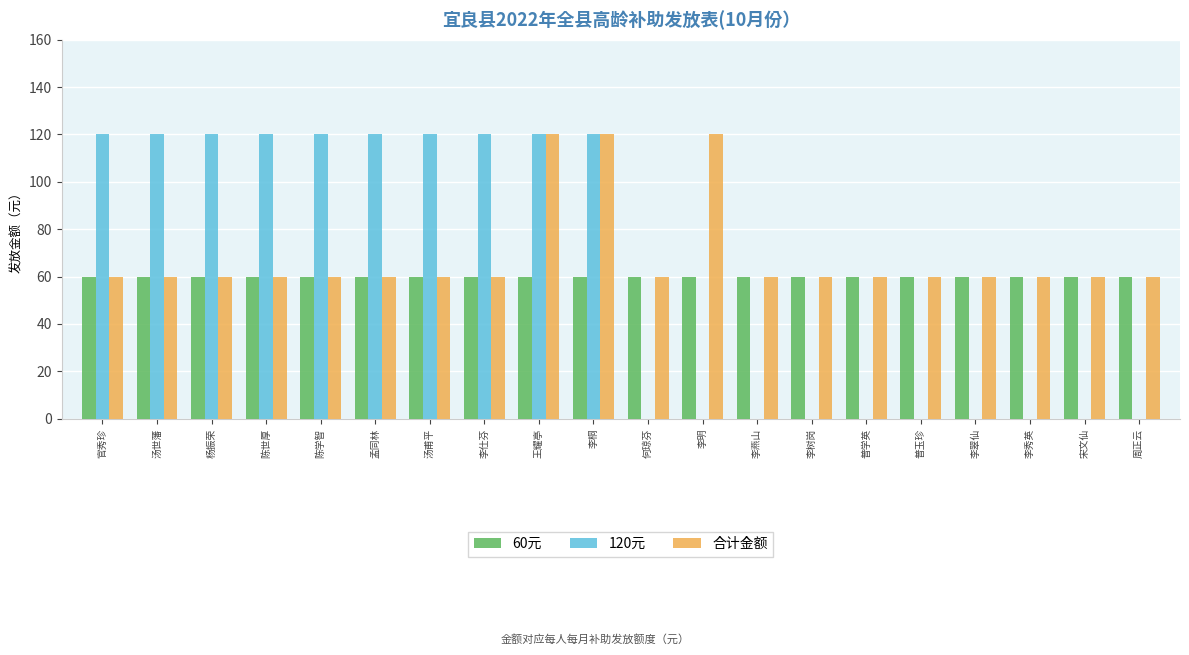

The 60元 series shows 22 at 何琼芬. True or false?

False